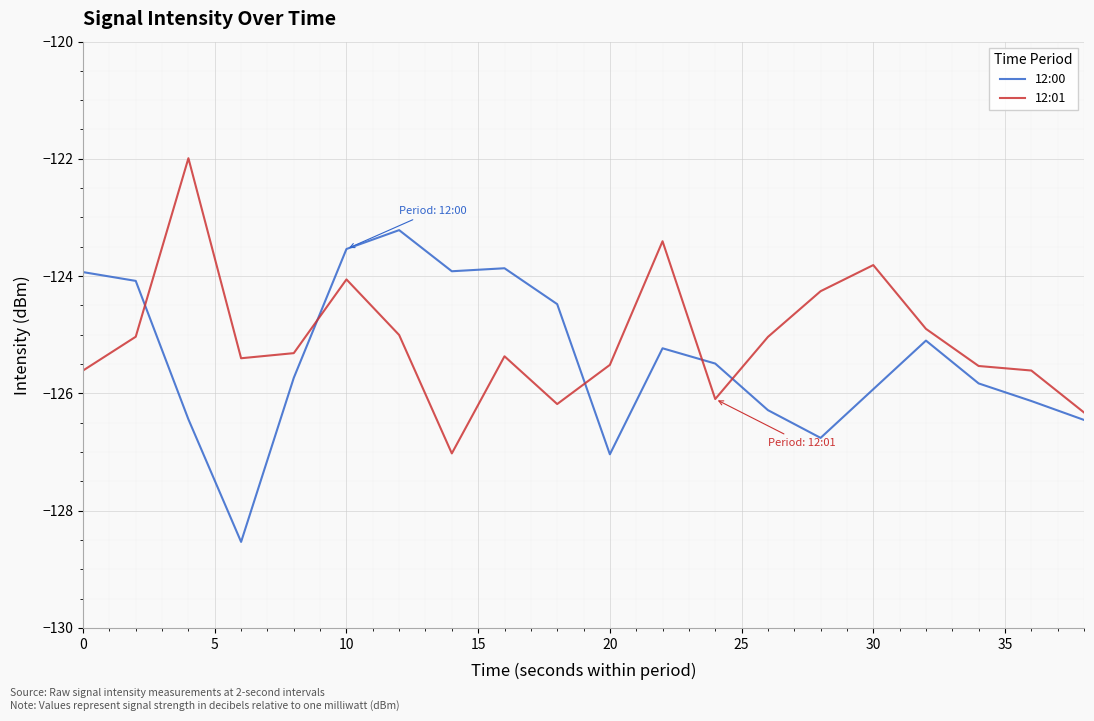

True or false: 12:01 and 12:00 cross at least once.

True